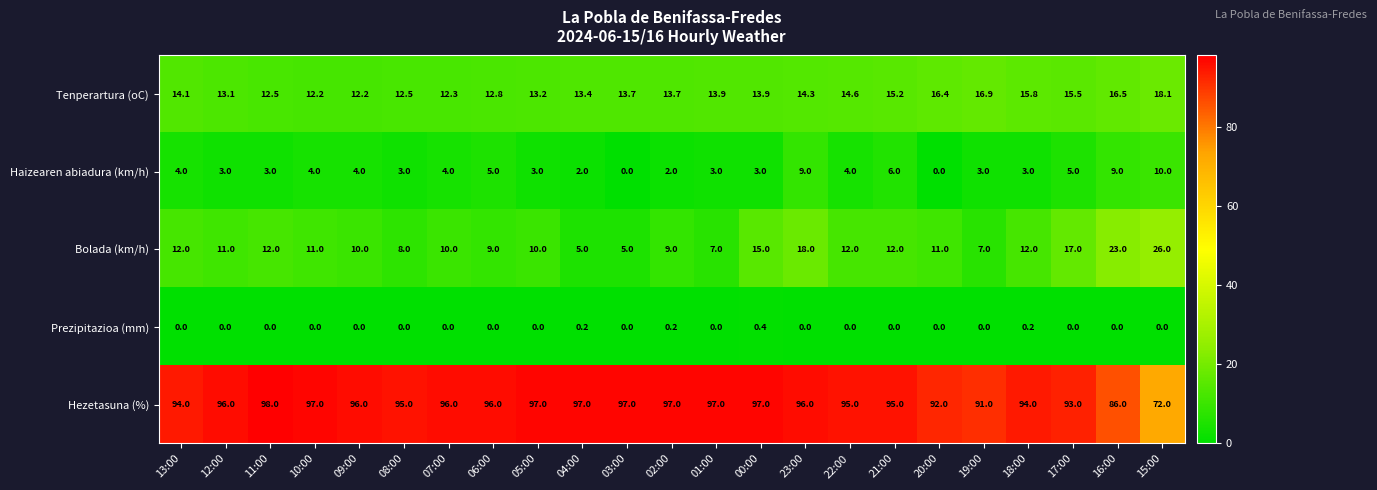

Which category has the highest value in the Tenperartura (oC) series?

15:00